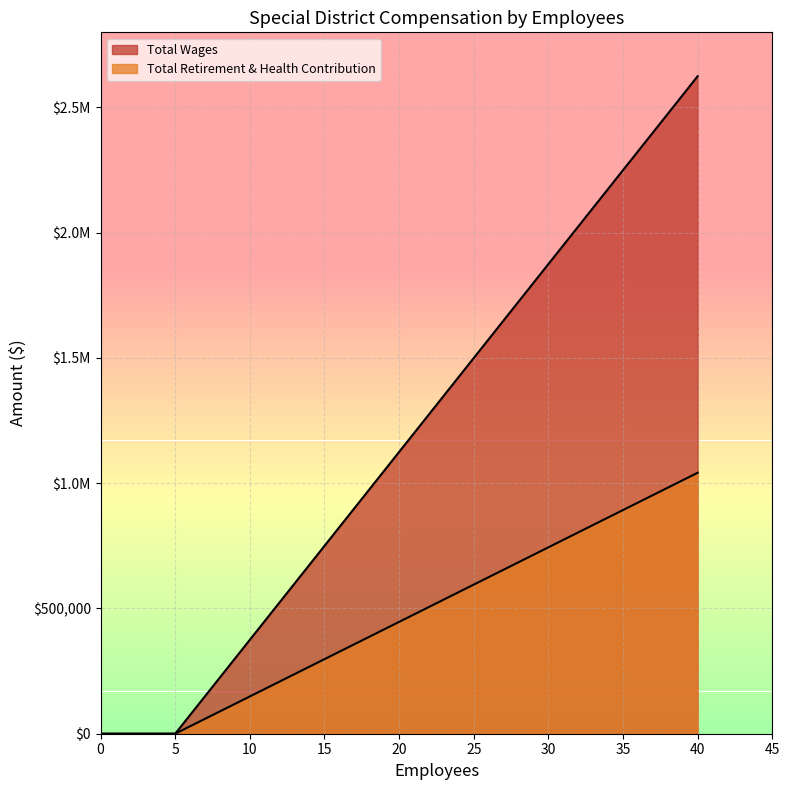

True or false: Total Wages has a value of 1660694 at 5.

False